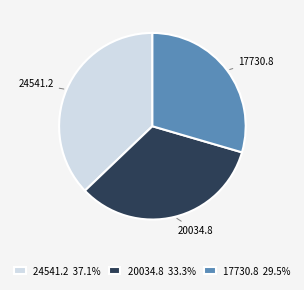

How many slices are in this pie chart?

3